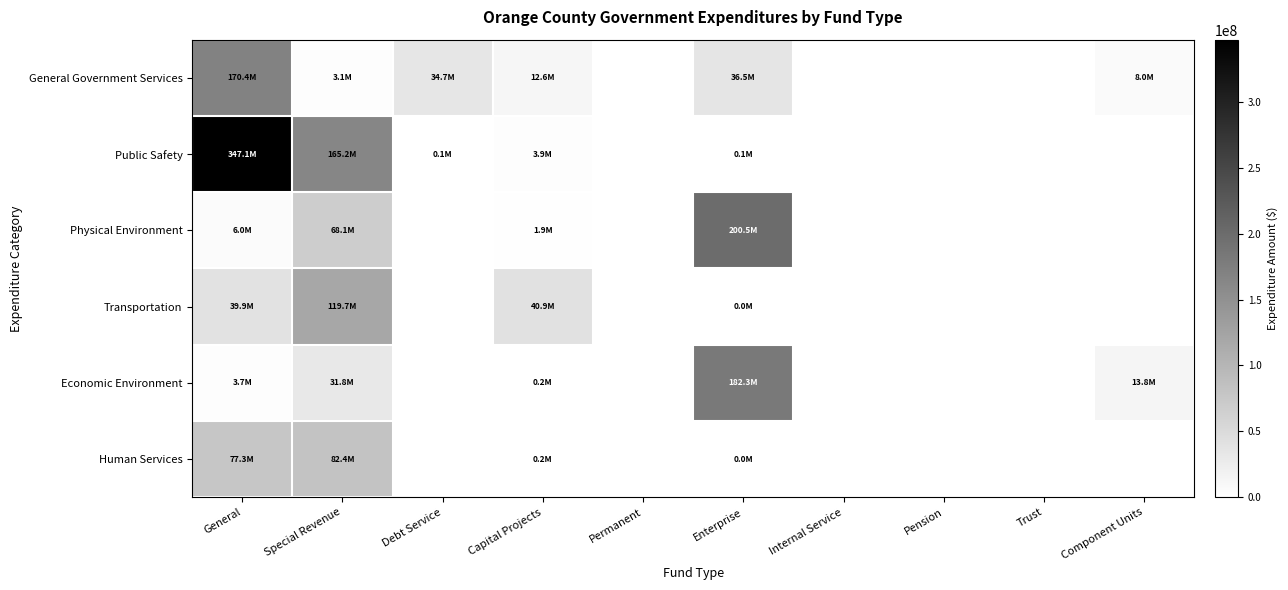

Rank the series by their maximum value, from highest to lowest.

Public Safety, Physical Environment, Economic Environment, General Government Services, Transportation, Human Services